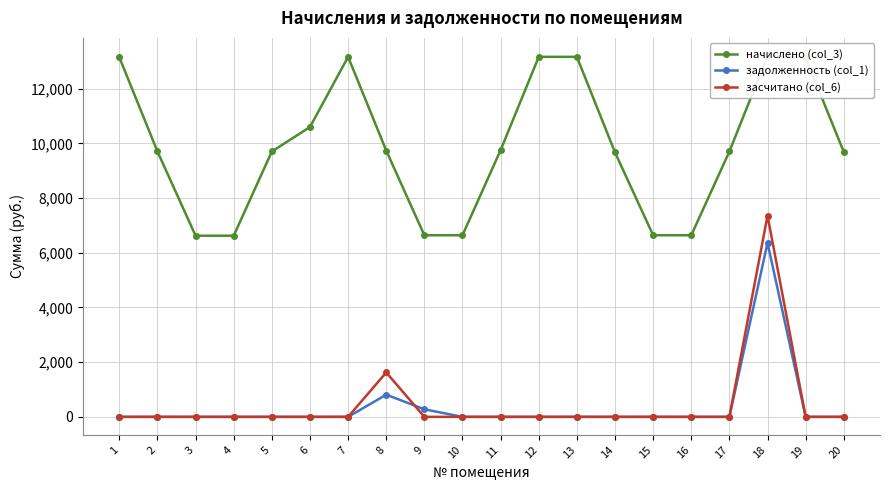

Is the value of засчитано (col_6) at 15 greater than the value of задолженность (col_1) at 13?

No